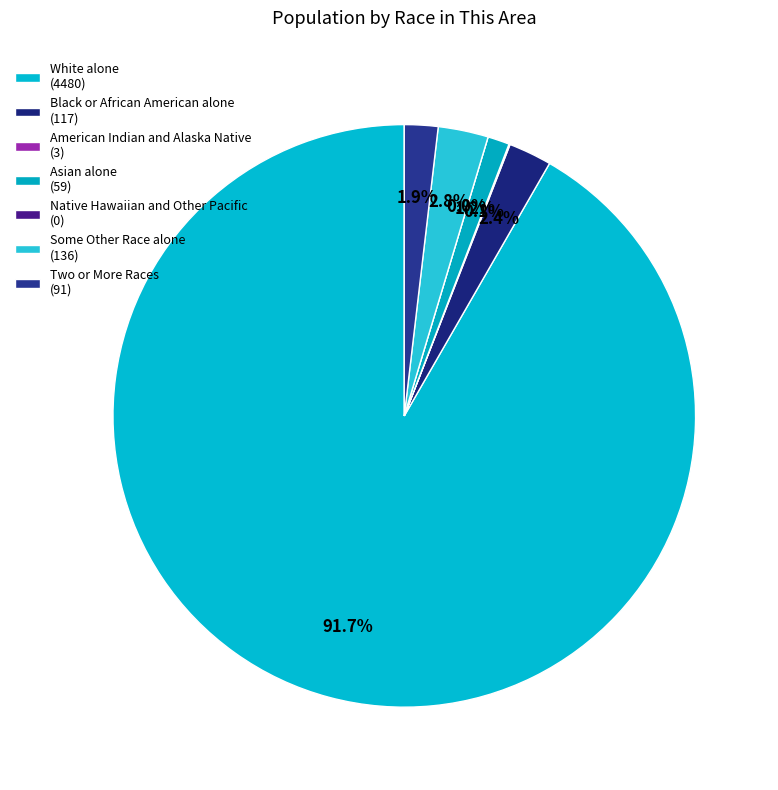

What percentage is the White alone slice, to the nearest percent?

92%